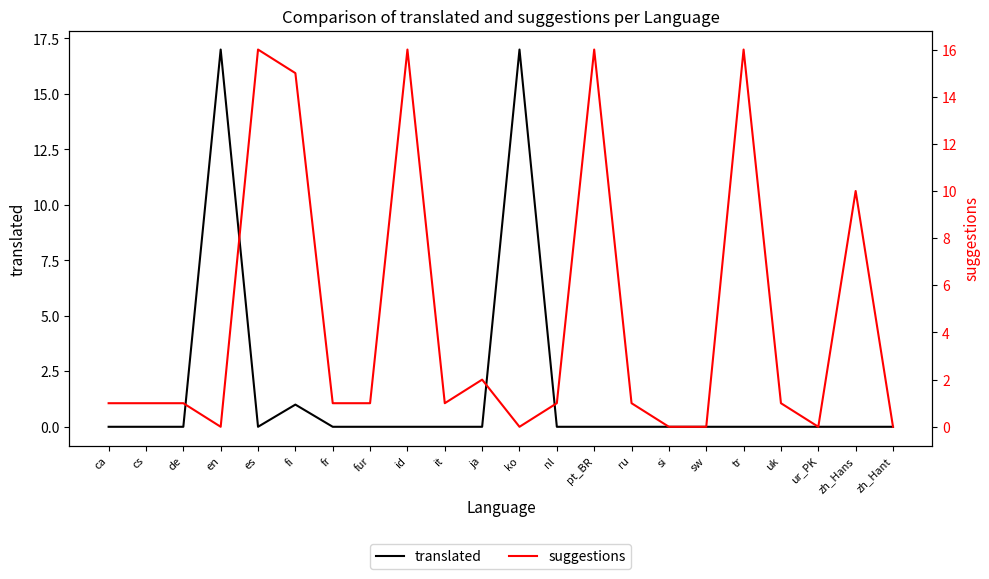

What is the label of the 5th point from the left?

es